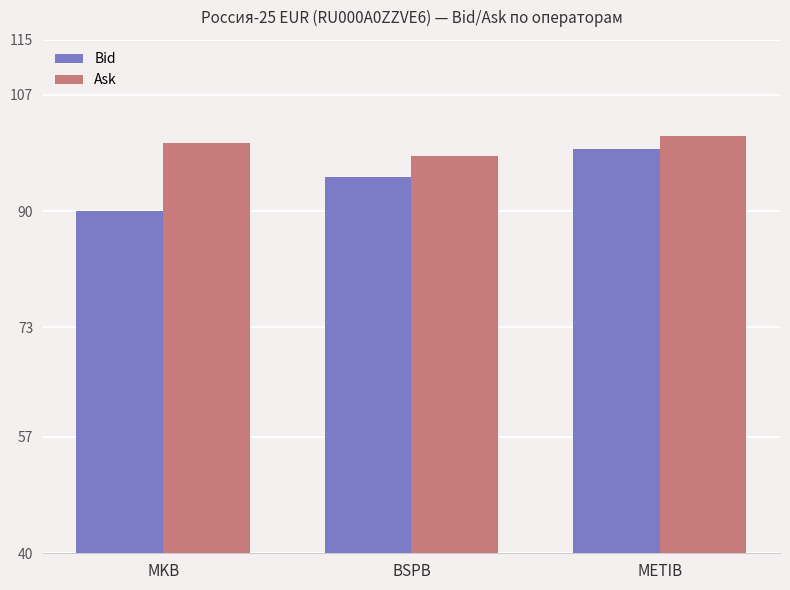

Rank the series by their maximum value, from highest to lowest.

Ask, Bid